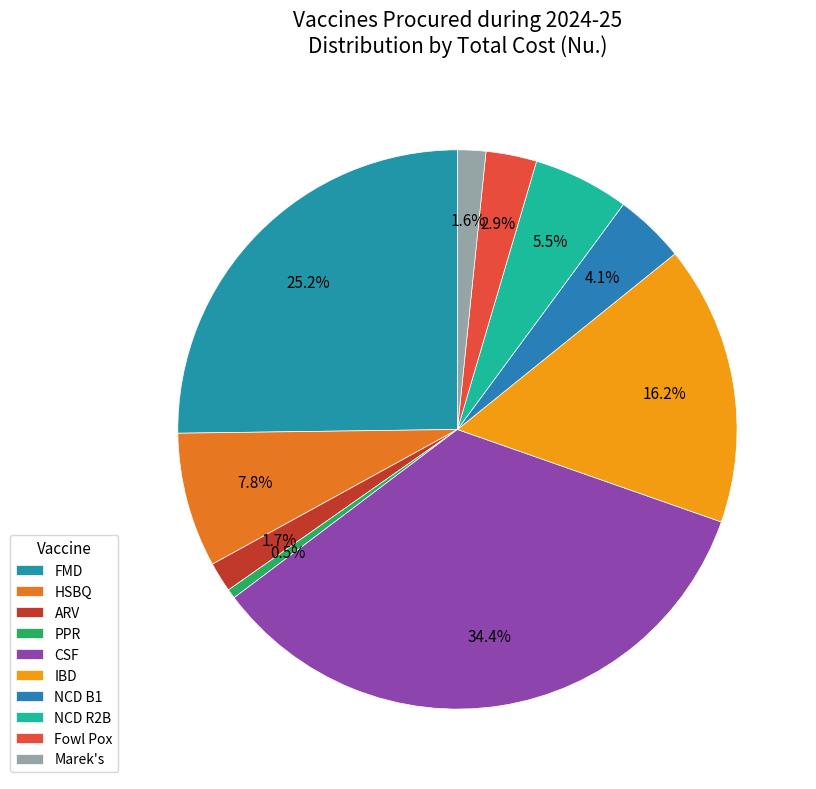

Which has a higher value, Marek's or Fowl Pox?

Fowl Pox